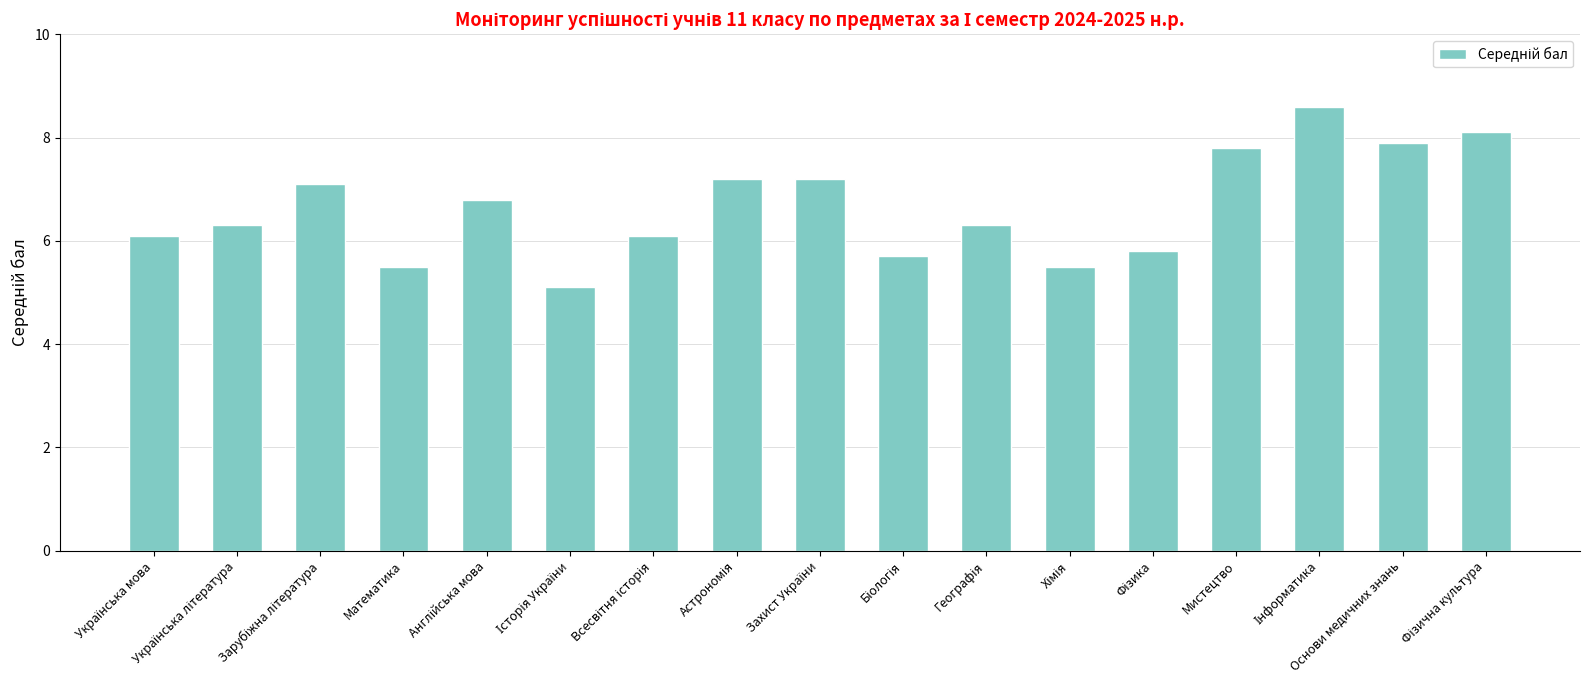

What is the smallest value displayed?

5.1